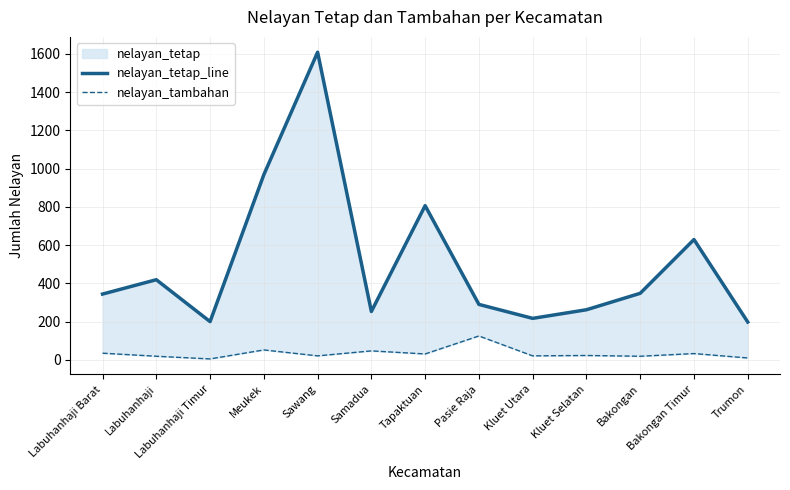

At which label does nelayan_tetap_line reach its peak?

Sawang